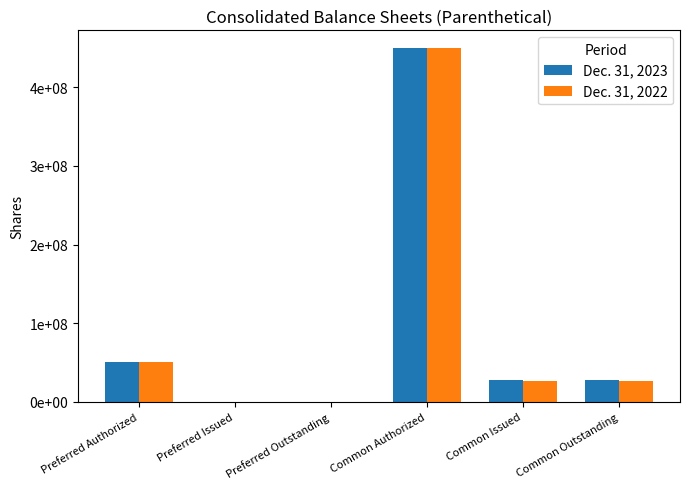

Is it true that Dec. 31, 2023 equals 0 at Preferred Outstanding?

True